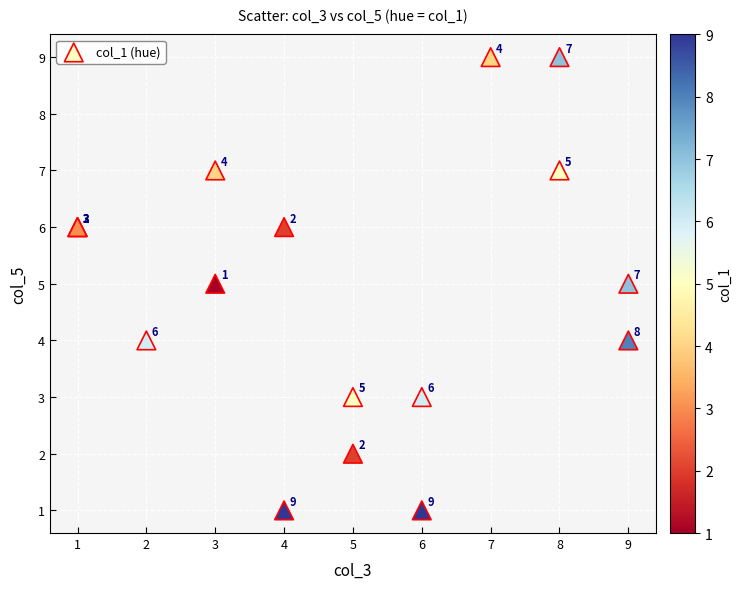

What Y value in the scatter plot is closest to 5?

5